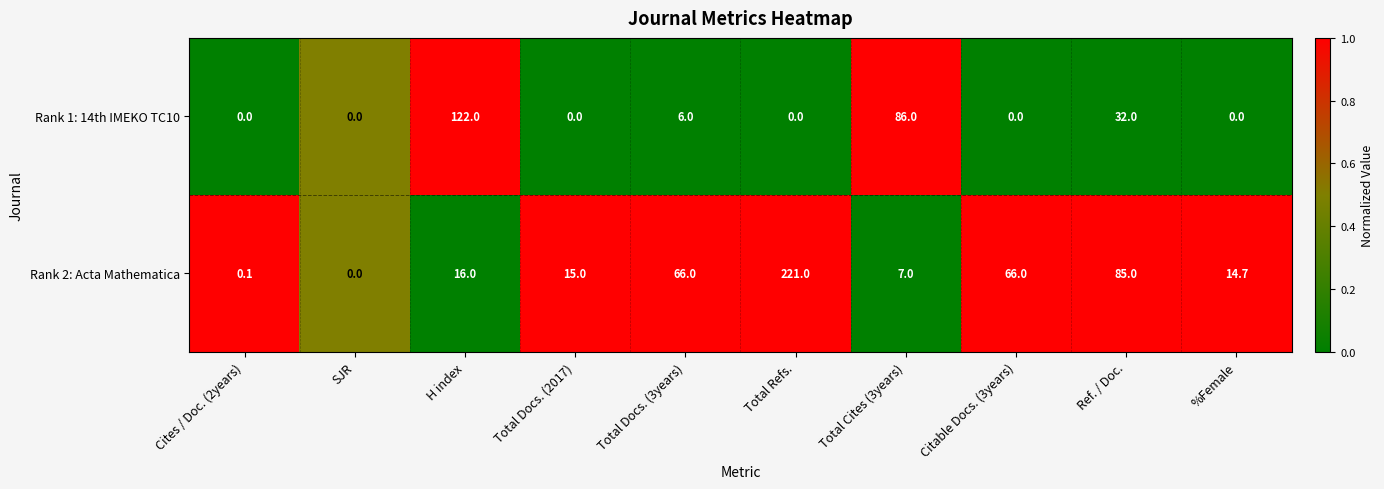

Between SJR and Ref. / Doc., which series saw the biggest shift?

Rank 2: Acta Mathematica